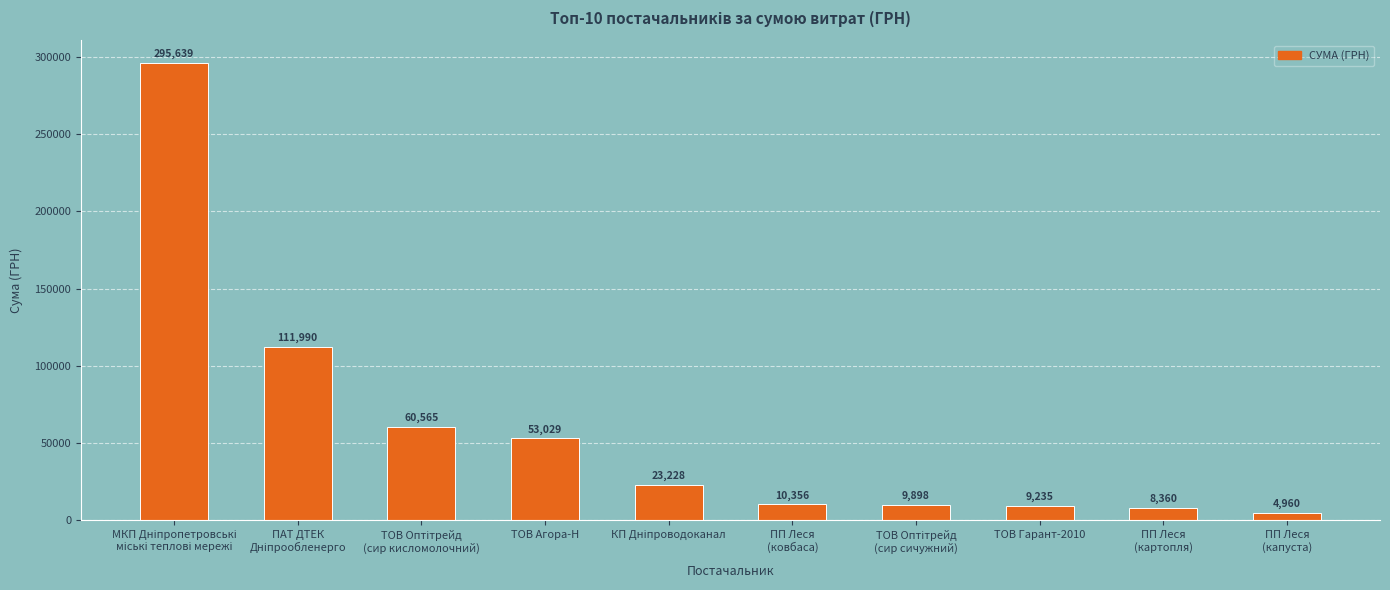

How many bars are there in total?

10